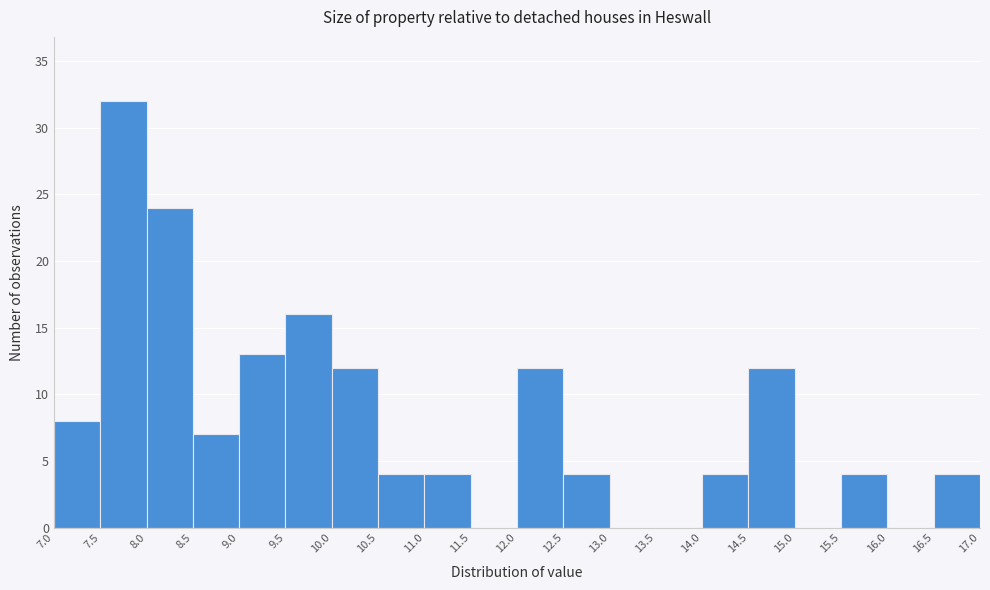

Reading left to right, transcribe this chart: for each bar, give the range it covers on the x-axis and its height. The values are not printed on the chart, so give them approximately, as read against the axis.

7.0 to 7.5: 8
7.5 to 8.0: 32
8.0 to 8.5: 24
8.5 to 9.0: 7
9.0 to 9.5: 13
9.5 to 10.0: 16
10.0 to 10.5: 12
10.5 to 11.0: 4
11.0 to 11.5: 4
11.5 to 12.0: 0
12.0 to 12.5: 12
12.5 to 13.0: 4
13.0 to 13.5: 0
13.5 to 14.0: 0
14.0 to 14.5: 4
14.5 to 15.0: 12
15.0 to 15.5: 0
15.5 to 16.0: 4
16.0 to 16.5: 0
16.5 to 17.0: 4